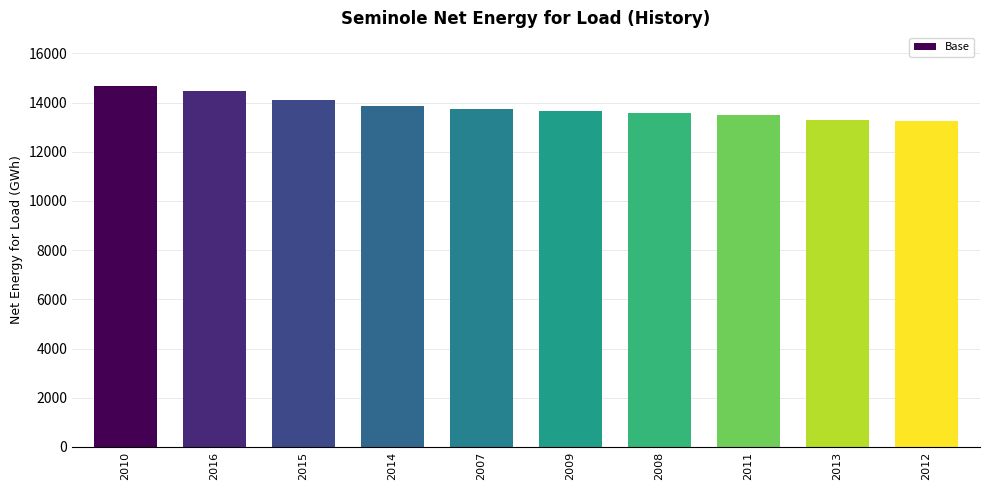

Count the number of data series in this chart.

1